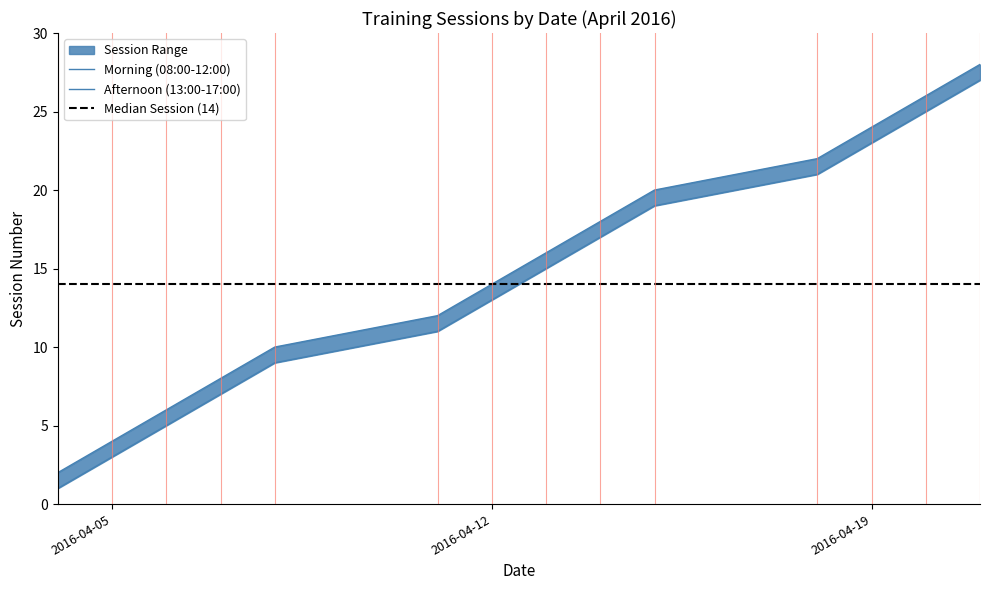

Does the chart have visible grid lines?

No